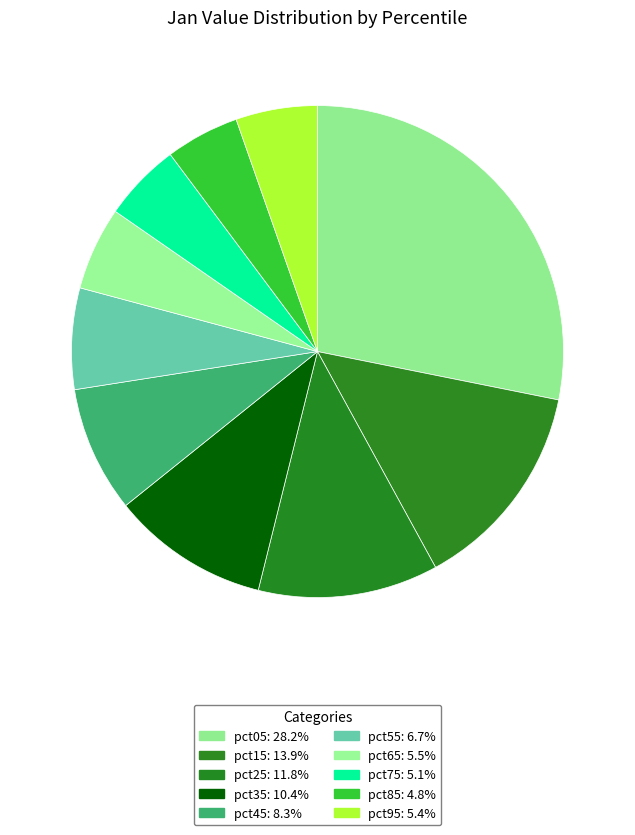

Which category has the smallest portion of the pie?

pct85